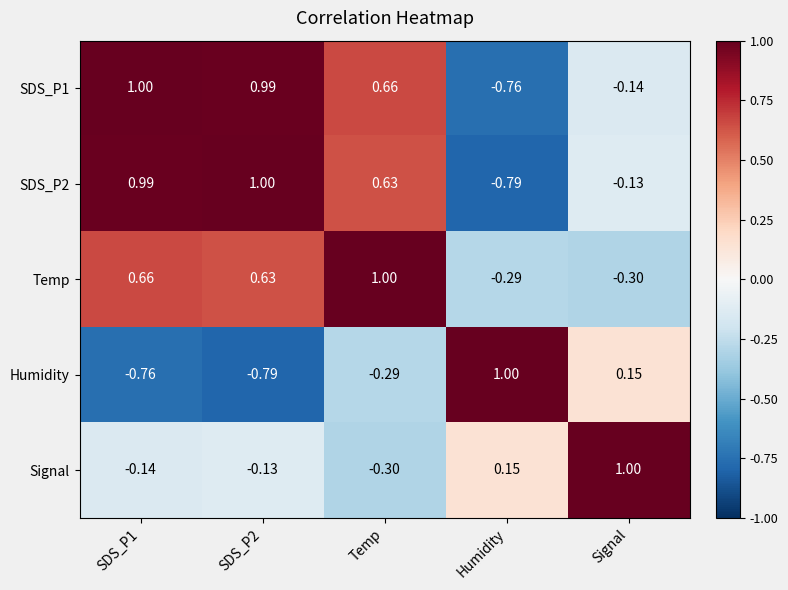

Which category has the lowest value in the SDS_P1 series?

Humidity